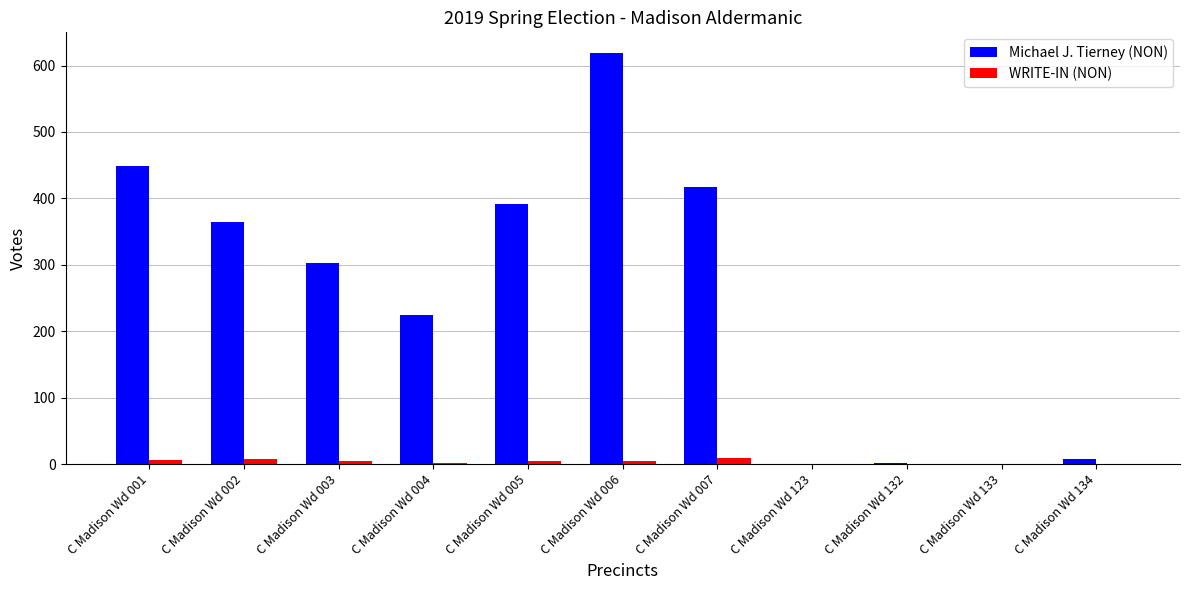

How many groups of bars are there?

11